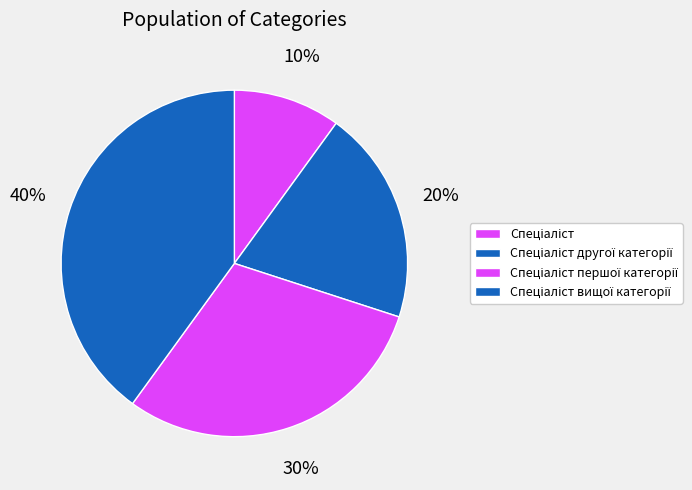

Does Спеціаліст другої категорії represent more than half of the total?

No